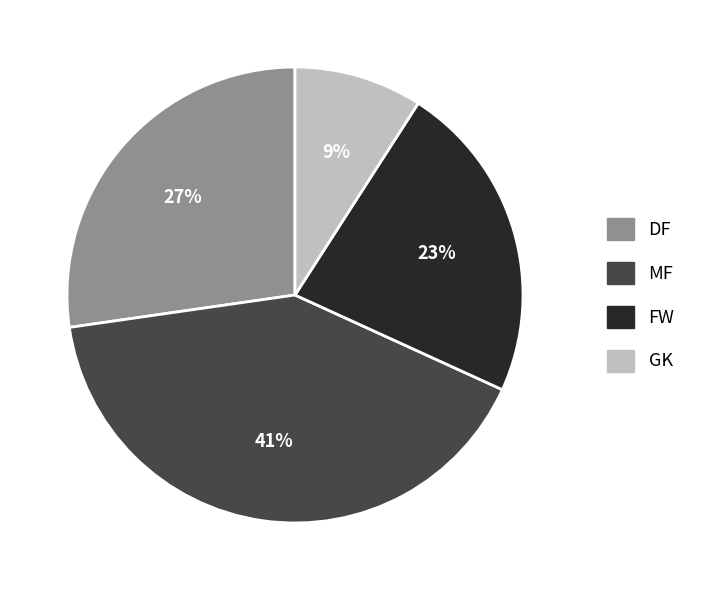

The MF slice represents 41% of the pie. True or false?

True